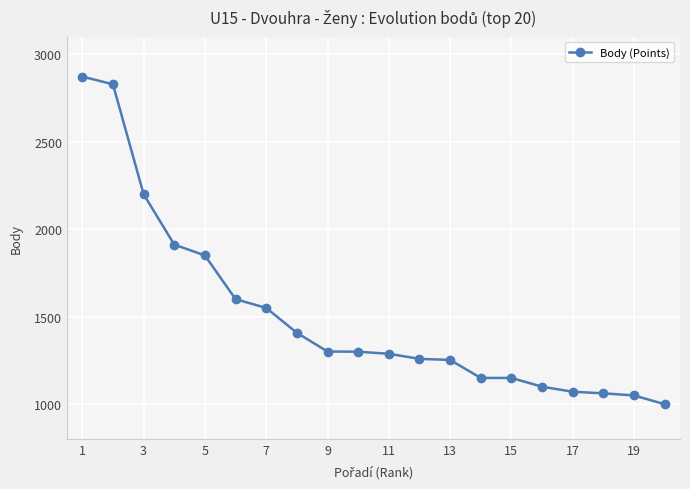

What is the smallest value displayed?

1000